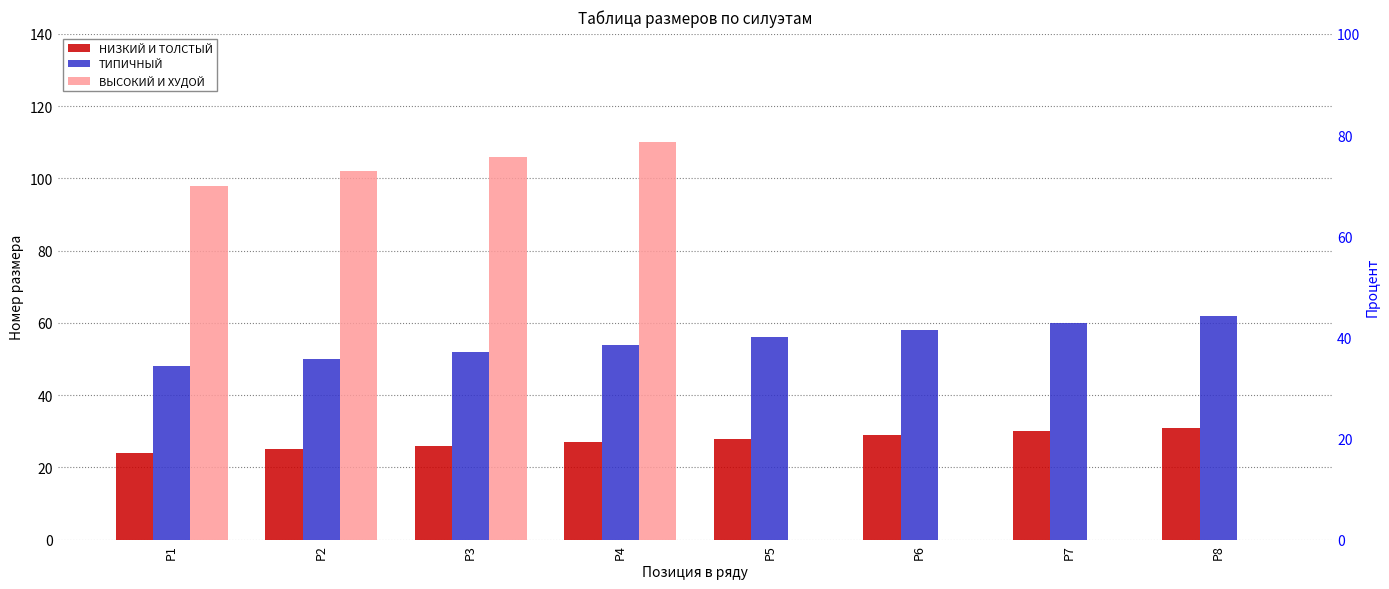

At which label does ТИПИЧНЫЙ first exceed 56?

Р6